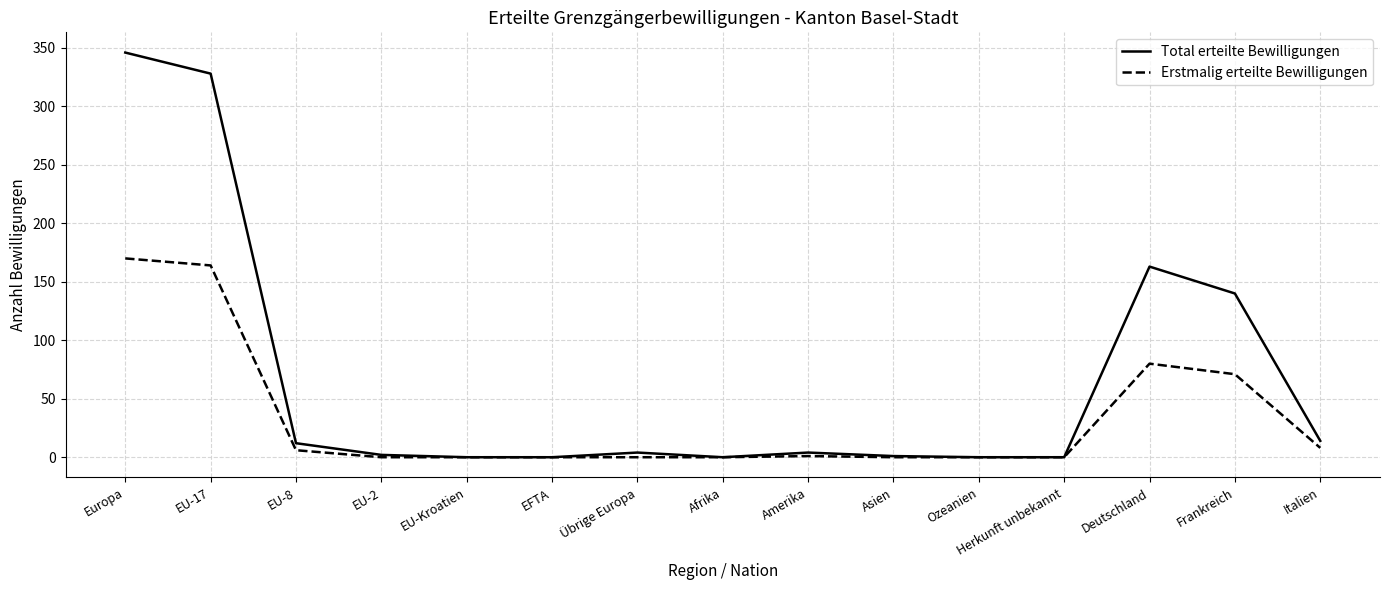

At which category is the sum across all series the highest?

Europa